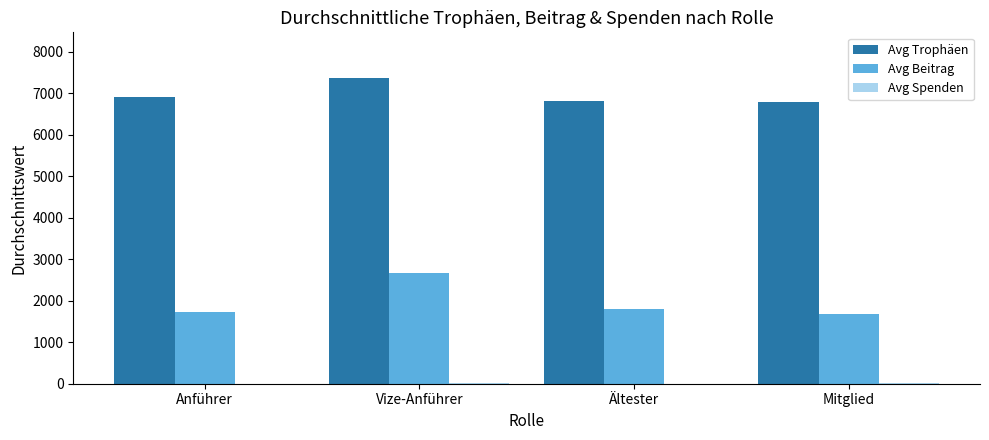

Between Anführer and Vize-Anführer, which series saw the biggest shift?

Avg Beitrag